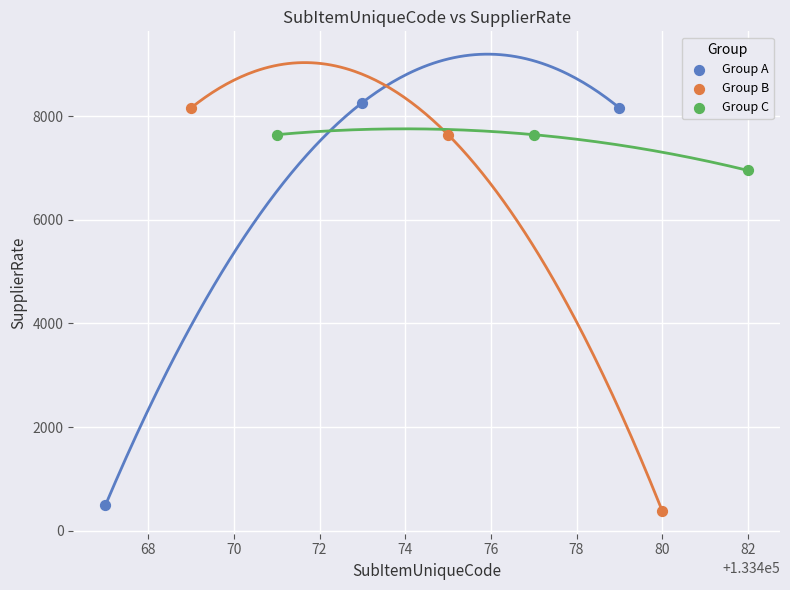

What are all the series names shown in the legend?

Group A, Group B, Group C